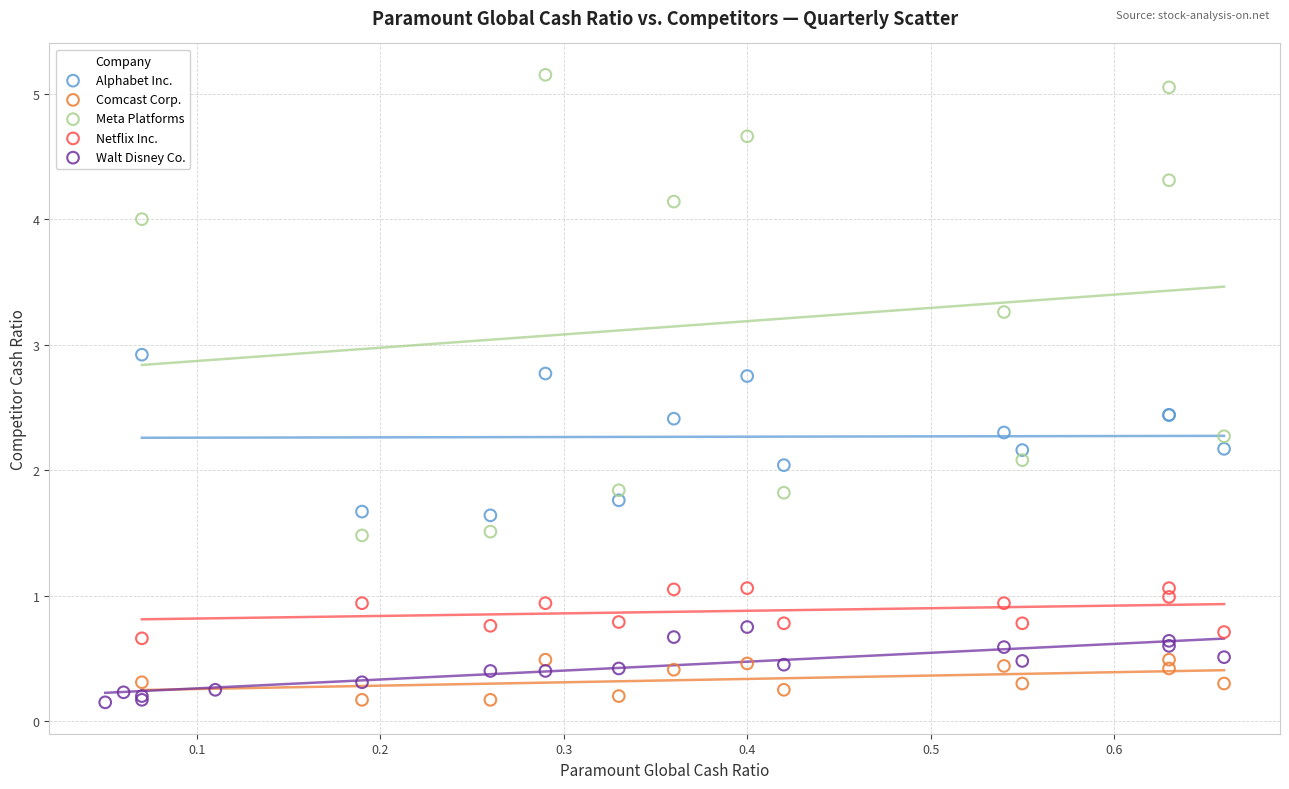

Which series has the widest spread of Y values?

Meta Platforms